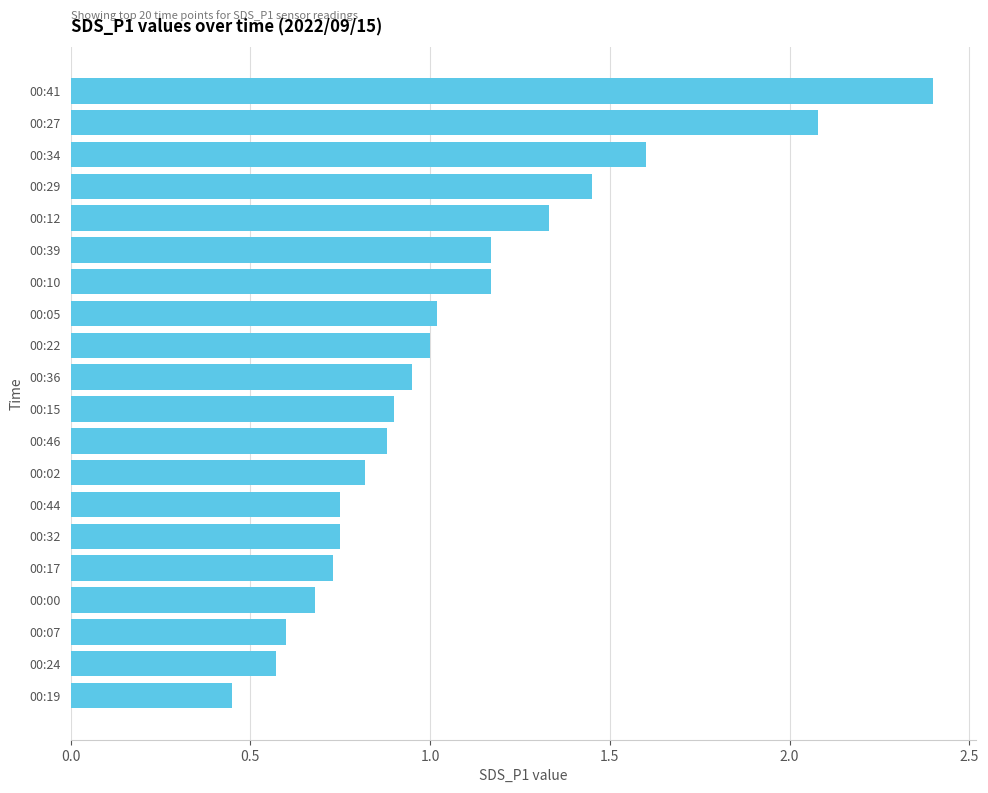

What is the difference between the second highest and minimum values?

1.6